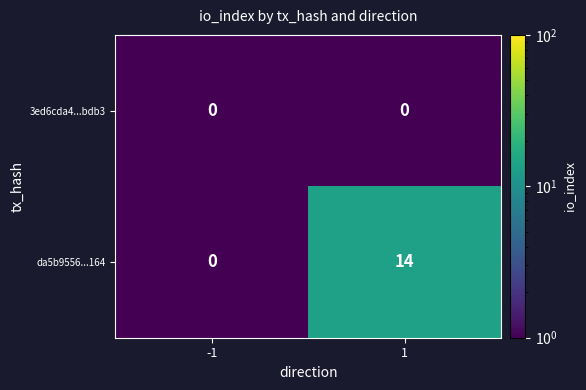

What is the sum of the da5b9556...164 values at -1 and 1?

14